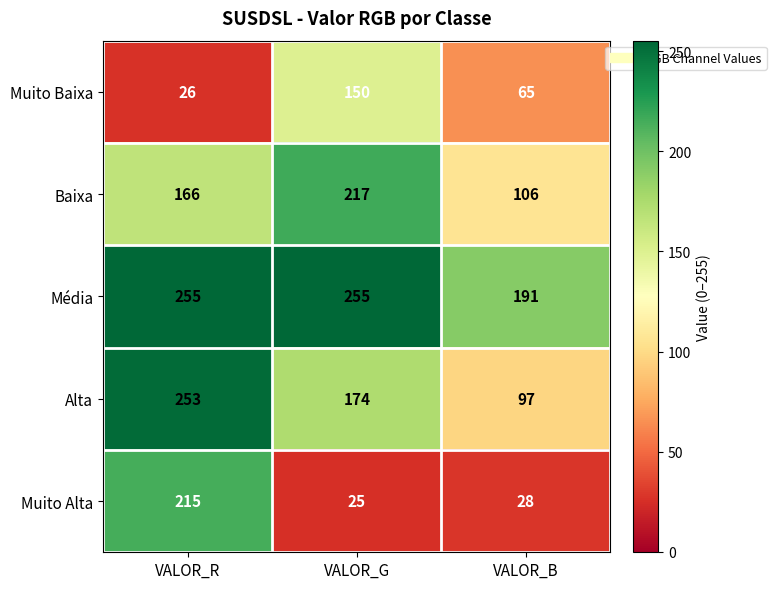

Reading left to right, transcribe all the data shown in this chart.

Muito Baixa: 26	150	65
Baixa: 166	217	106
Média: 255	255	191
Alta: 253	174	97
Muito Alta: 215	25	28